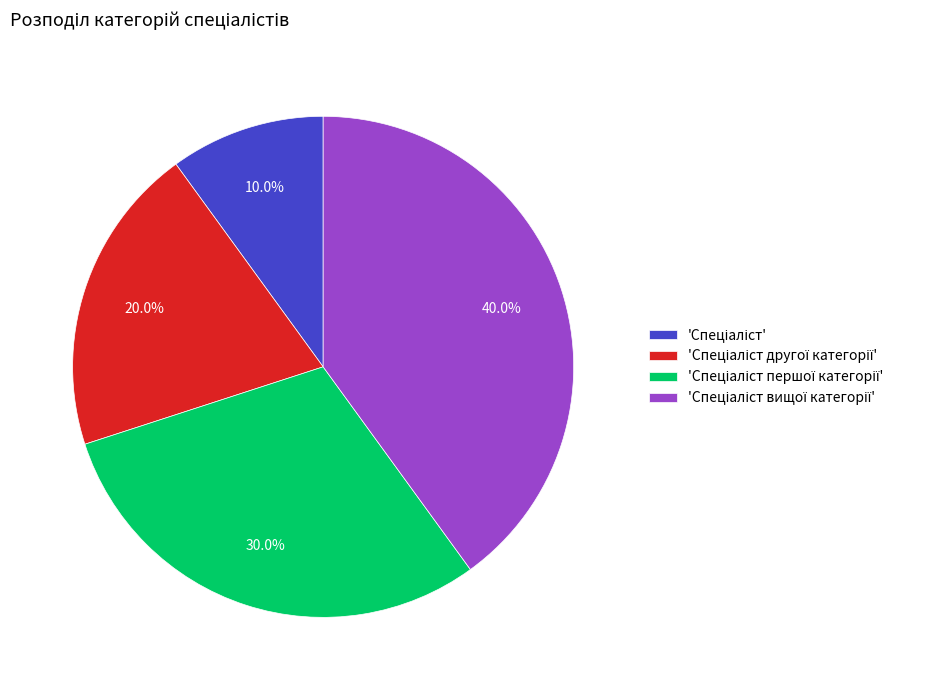

Is there a majority slice in this chart?

No